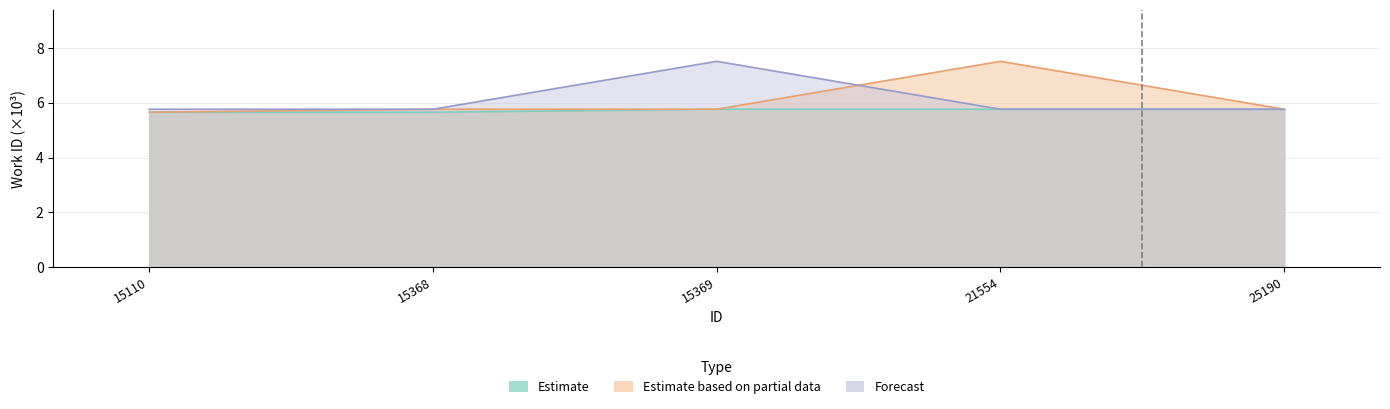

Count the number of categories in the chart.

5